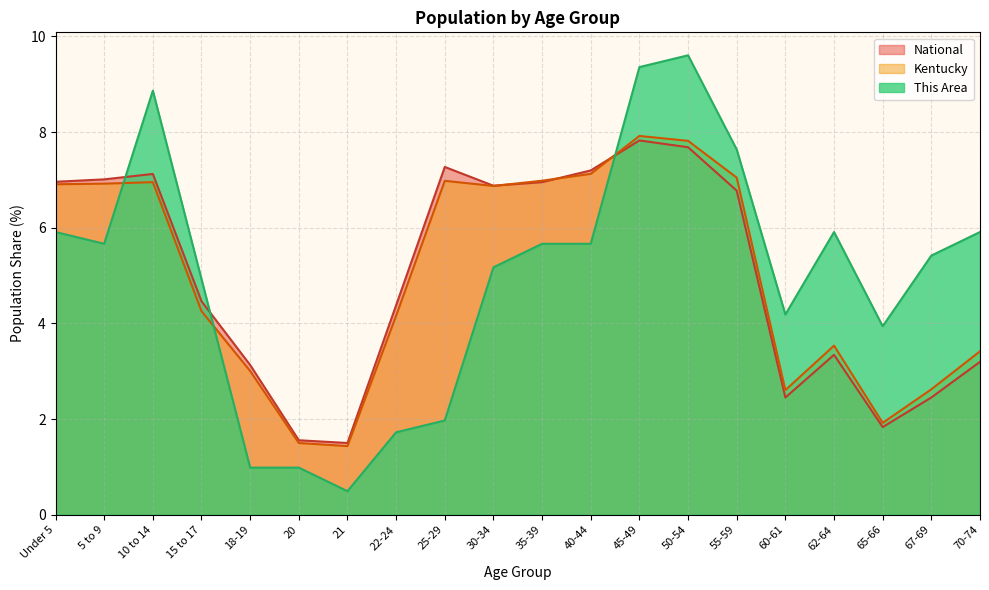

Does the chart have visible grid lines?

Yes